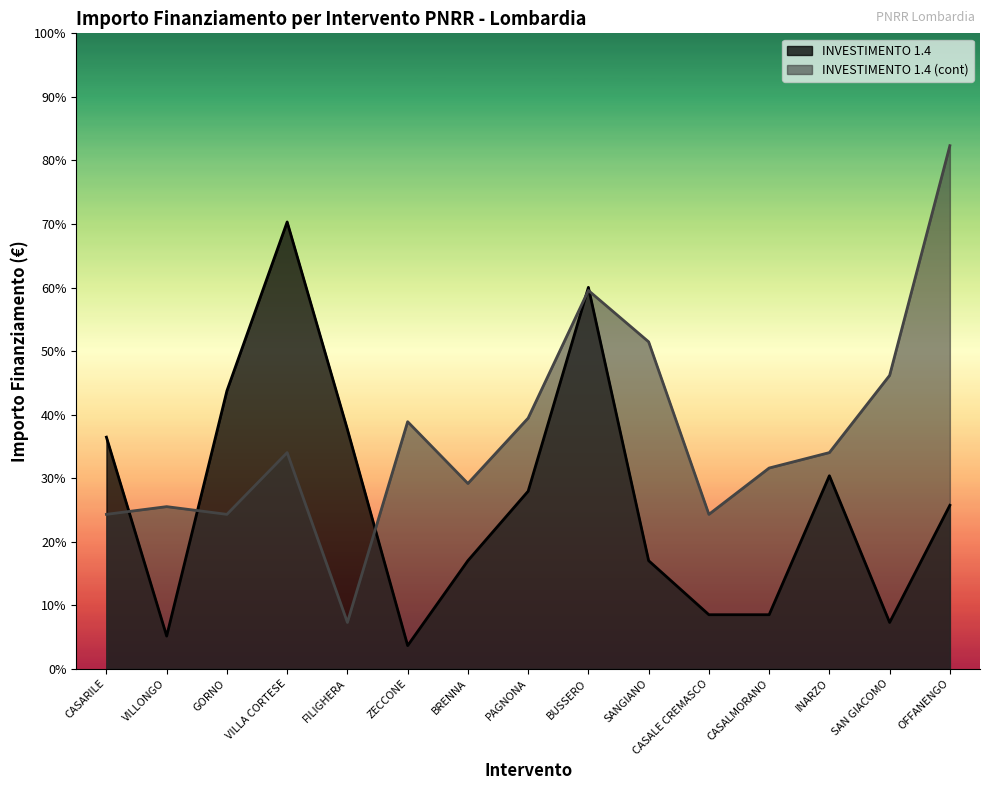

What are all the series names shown in the legend?

INVESTIMENTO 1.4, INVESTIMENTO 1.4 (cont)